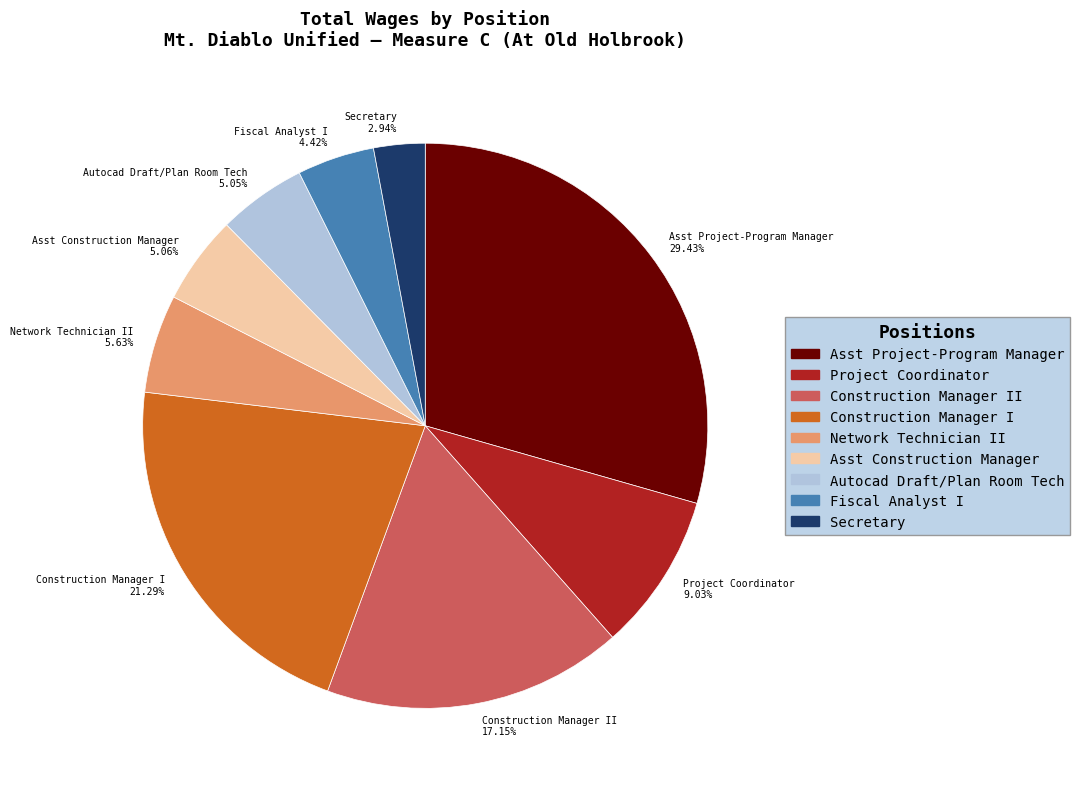

Which category has the smallest portion of the pie?

Secretary 2.94%